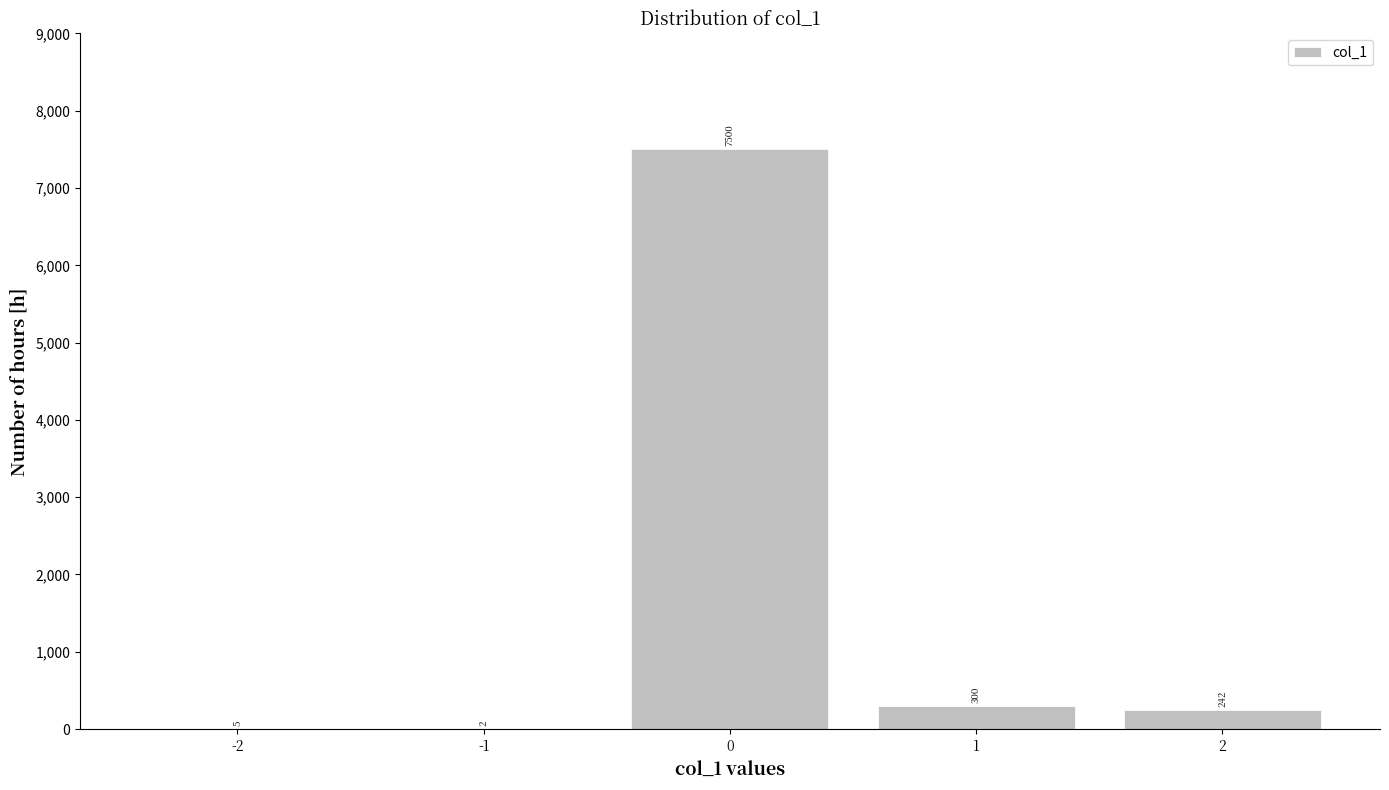

Reading left to right, transcribe this chart: for each bar, give the range it covers on the x-axis and its height.

-2.5 to -1.5: 5
-1.5 to -0.5: 2
-0.5 to 0.5: 7500
0.5 to 1.5: 300
1.5 to 2.5: 242